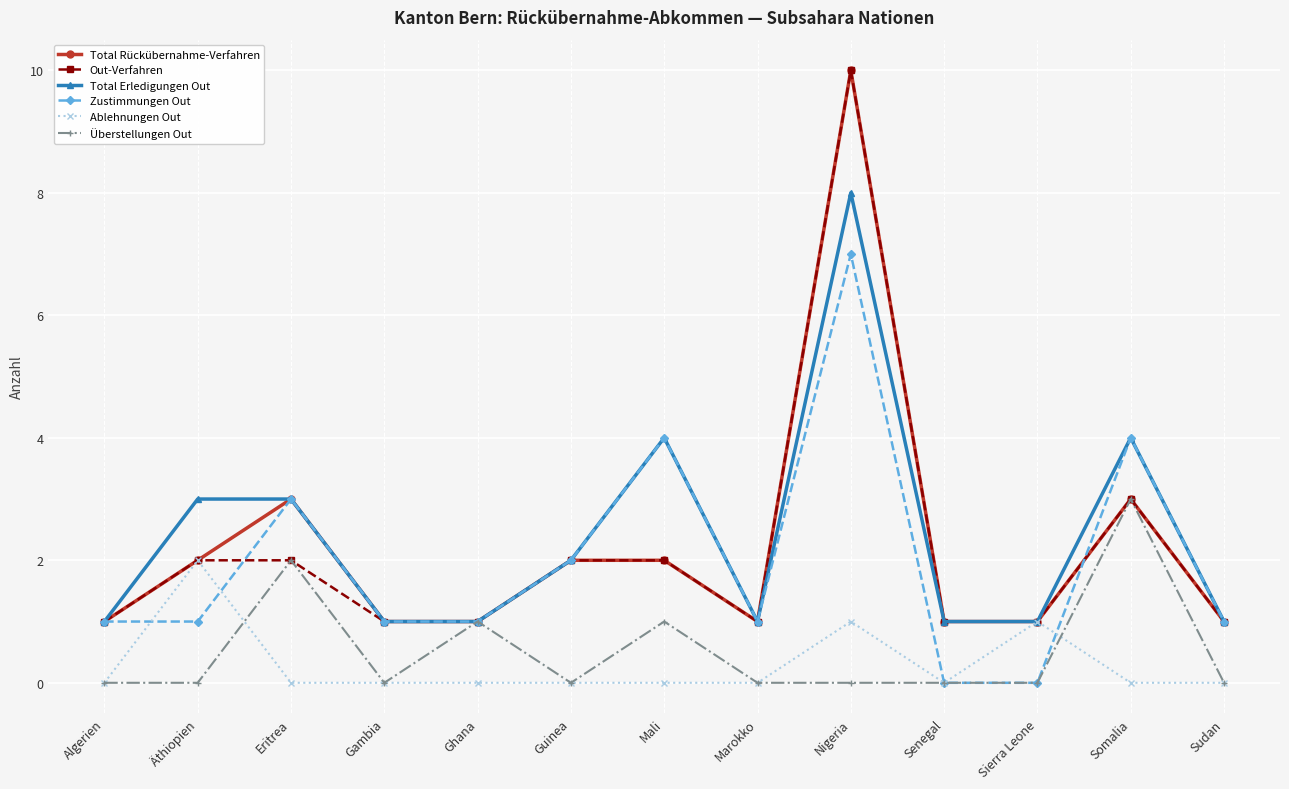

How many lines are shown in the chart?

6